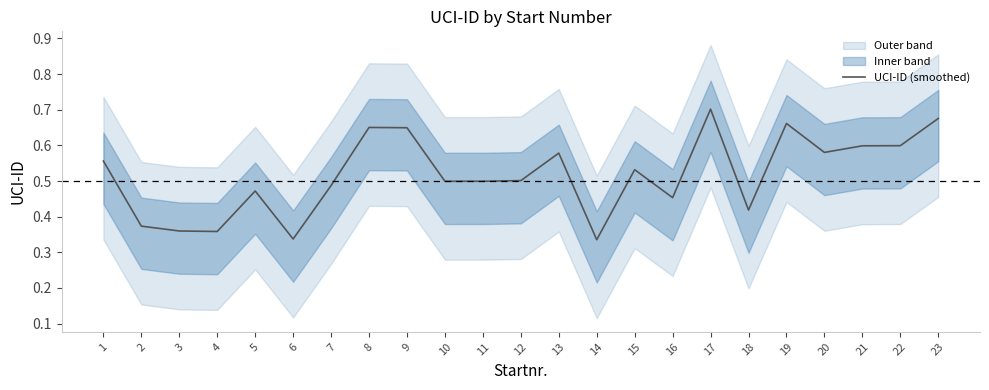

Reading right to left, what are all the values shown in this chart?

23=0.7	22=0.6	21=0.6	20=0.6	19=0.7	18=0.4	17=0.7	16=0.5	15=0.5	14=0.3	13=0.6	12=0.5	11=0.5	10=0.5	9=0.6	8=0.7	7=0.5	6=0.3	5=0.5	4=0.4	3=0.4	2=0.4	1=0.6